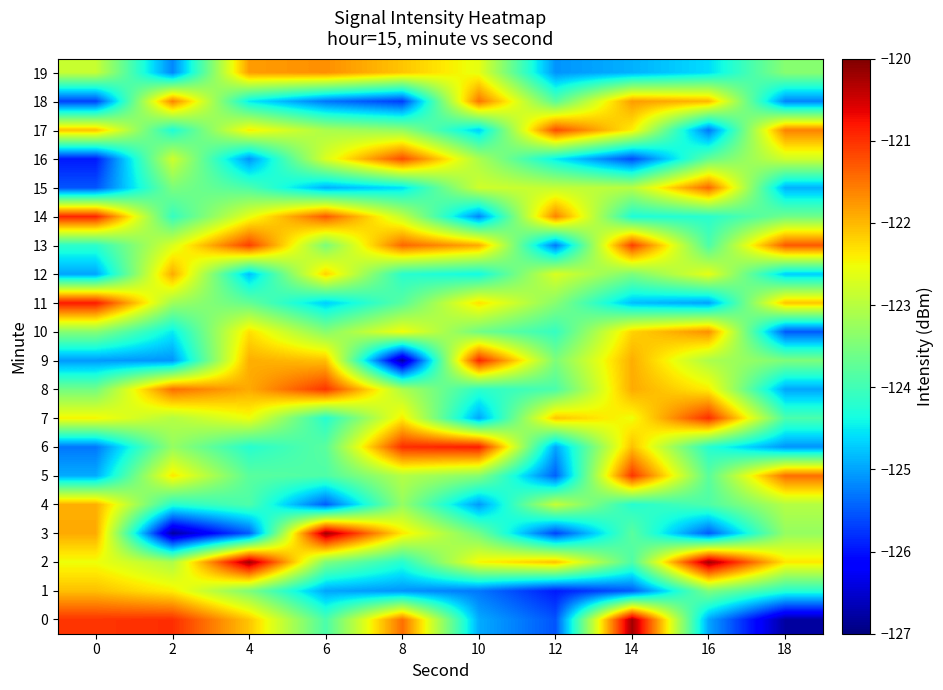

Reading left to right, list all the values displayed in this chart.

0: 0=-121.0	2=-121.0	4=-122.1	6=-123.9	8=-121.4	10=-124.9	12=-125.5	14=-120.2	16=-125.0	18=-126.8
1: 0=-122.1	2=-122.4	4=-123.5	6=-125.0	8=-125.1	10=-125.3	12=-125.9	14=-125.5	16=-123.5	18=-124.2
2: 0=-122.5	2=-123.1	4=-120.2	6=-123.5	8=-124.2	10=-122.5	12=-122.1	14=-123.9	16=-120.2	18=-122.4
3: 0=-121.9	2=-126.8	4=-125.5	6=-120.2	8=-122.4	10=-123.6	12=-125.7	14=-123.8	16=-125.5	18=-123.3
4: 0=-121.9	2=-124.2	4=-123.9	6=-125.5	8=-123.3	10=-125.1	12=-122.9	14=-124.2	16=-123.9	18=-123.0
5: 0=-124.9	2=-122.4	4=-123.8	6=-123.9	8=-123.0	10=-123.4	12=-125.5	14=-121.0	16=-123.8	18=-121.4
6: 0=-125.3	2=-123.3	4=-124.2	6=-123.8	8=-121.0	10=-120.8	12=-125.0	14=-122.1	16=-124.2	18=-125.1
7: 0=-122.5	2=-123.0	4=-122.5	6=-124.2	8=-122.4	10=-125.0	12=-122.1	14=-122.5	16=-121.0	18=-123.9
8: 0=-123.6	2=-121.4	4=-121.9	6=-121.0	8=-123.1	10=-124.2	12=-123.9	14=-121.9	16=-122.4	18=-125.0
9: 0=-125.1	2=-125.1	4=-121.9	6=-122.1	8=-126.8	10=-120.9	12=-123.5	14=-121.9	16=-123.1	18=-123.5
10: 0=-123.4	2=-124.5	4=-122.3	6=-123.4	8=-122.5	10=-123.6	12=-124.1	14=-122.2	16=-121.7	18=-125.5
11: 0=-120.8	2=-123.2	4=-123.7	6=-124.7	8=-123.8	10=-122.3	12=-123.4	14=-124.8	16=-125.0	18=-122.1
12: 0=-125.0	2=-121.9	4=-124.8	6=-122.2	8=-124.2	10=-124.4	12=-122.7	14=-123.5	16=-122.6	18=-124.7
13: 0=-124.2	2=-122.7	4=-121.1	6=-123.5	8=-121.4	10=-121.9	12=-125.3	14=-121.1	16=-123.9	18=-121.3
14: 0=-120.9	2=-124.1	4=-122.6	6=-121.3	8=-122.9	10=-125.2	12=-121.6	14=-124.3	16=-124.2	18=-123.6
15: 0=-125.5	2=-123.5	4=-123.9	6=-124.9	8=-124.6	10=-122.8	12=-122.9	14=-123.0	16=-121.4	18=-124.9
16: 0=-125.9	2=-122.8	4=-125.1	6=-122.7	8=-121.2	10=-123.1	12=-124.5	14=-125.6	16=-123.7	18=-122.8
17: 0=-122.1	2=-124.3	4=-122.4	6=-123.1	8=-123.3	10=-124.7	12=-121.2	14=-122.4	16=-125.3	18=-121.6
18: 0=-125.7	2=-121.6	4=-124.5	6=-125.3	8=-125.7	10=-121.5	12=-123.8	14=-121.8	16=-122.0	18=-125.2
19: 0=-122.9	2=-125.2	4=-121.8	6=-121.7	8=-122.1	10=-122.6	12=-125.1	14=-124.9	16=-124.6	18=-123.4